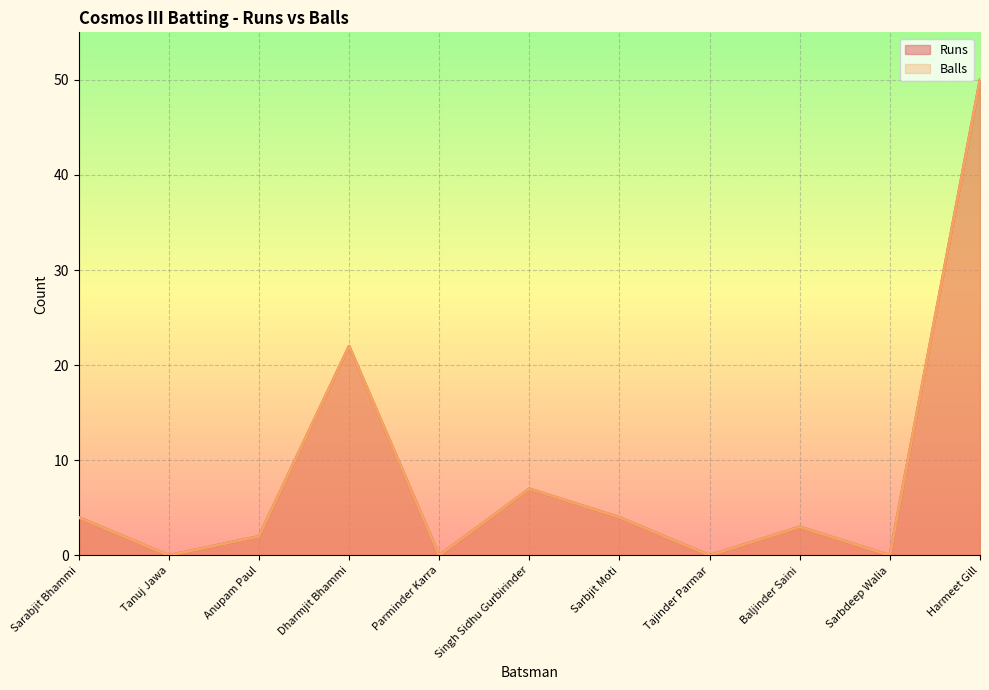

Read the Runs value at Harmeet Gill, to the nearest 10.

50